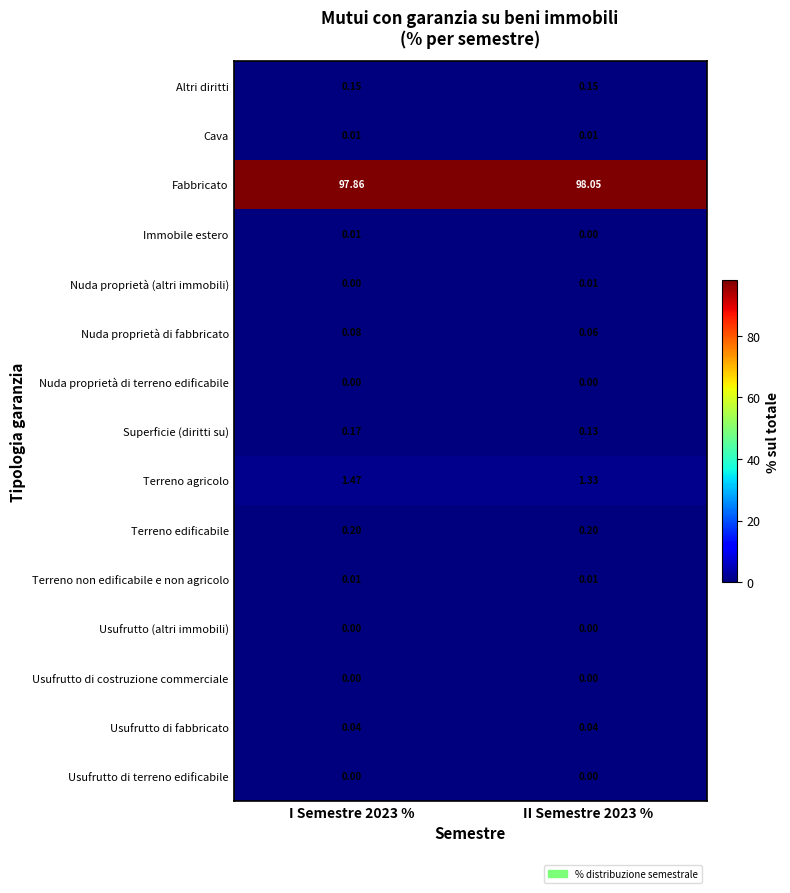

Between I Semestre 2023 % and II Semestre 2023 %, which series saw the biggest shift?

Fabbricato